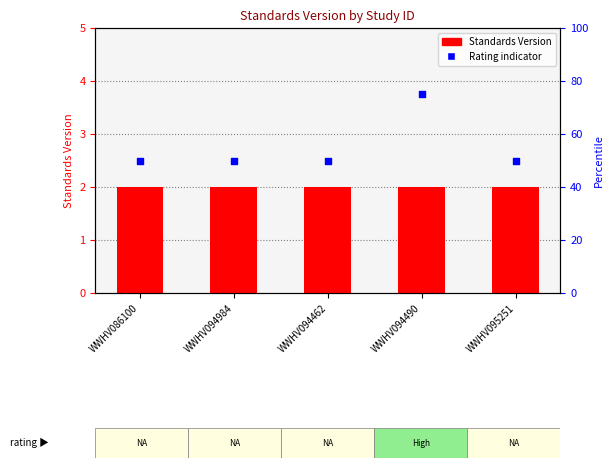

Which series has the largest Y range (max minus min)?

rating indicator